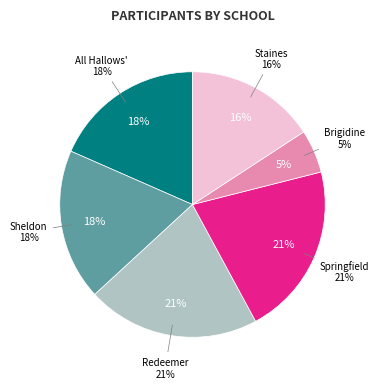

Which has a higher value, Redeemer Lutheran College or Springfield Anglican College?

Redeemer Lutheran College